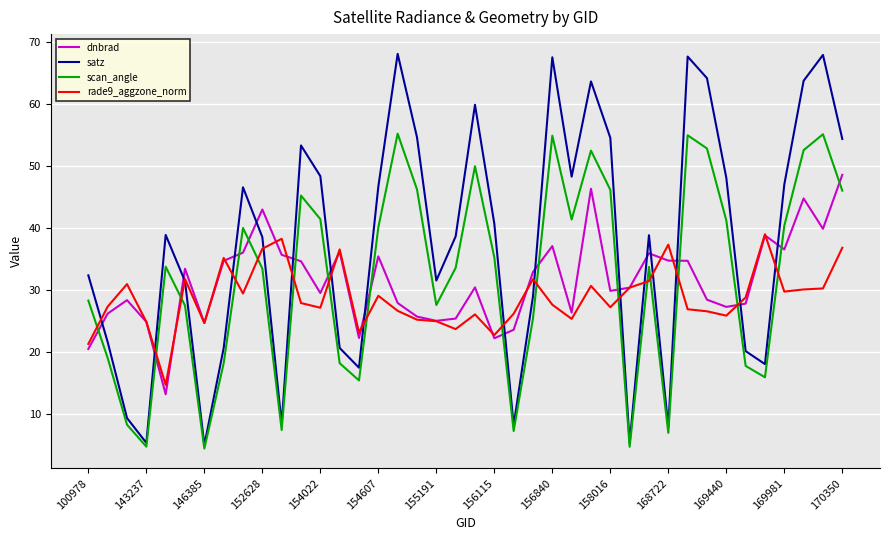

Which series has the widest spread of values?

satz